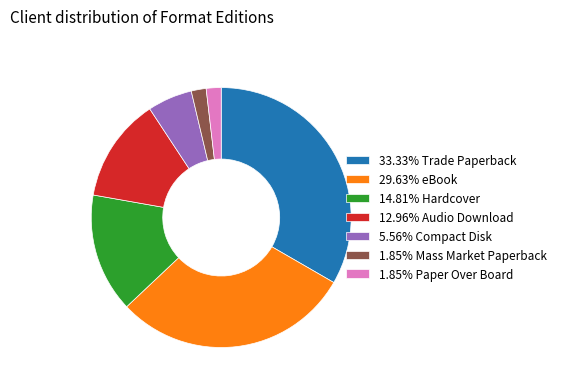

Do 5.56% Compact Disk and 33.33% Trade Paperback together represent more than half of the pie?

No